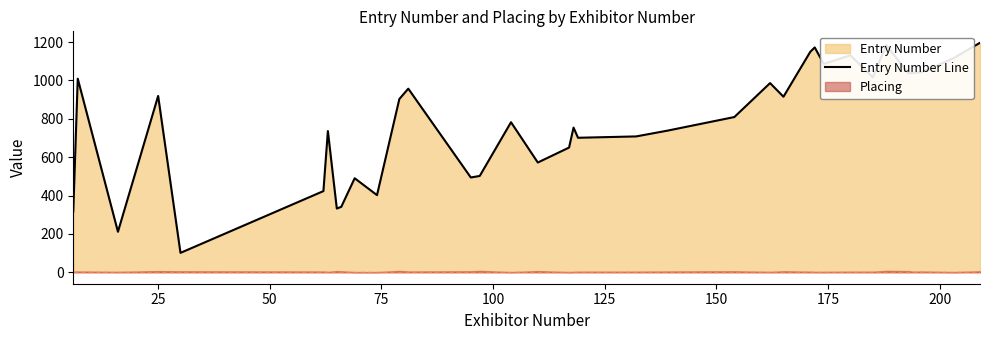

What is the sum of all values?

27920